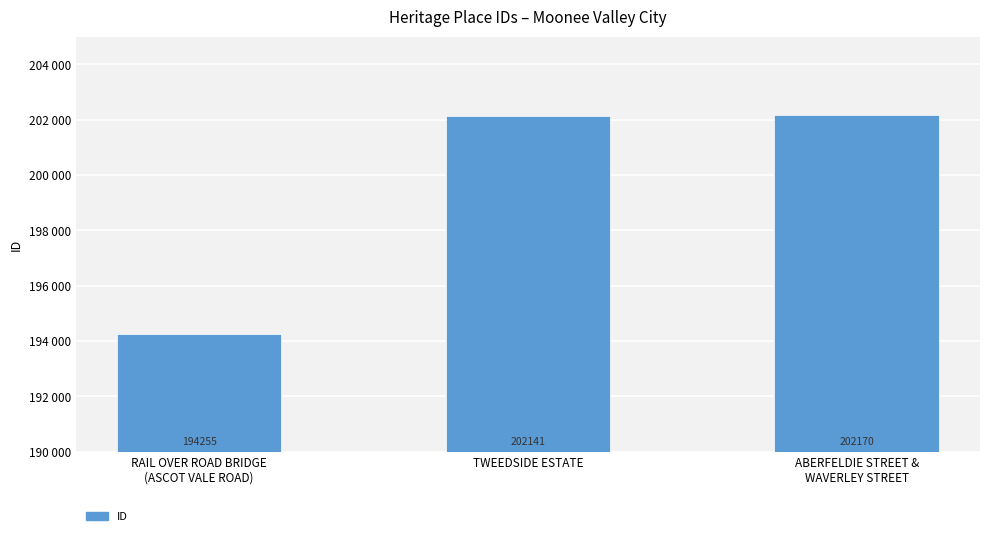

What value does the data have at RAIL OVER ROAD BRIDGE
(ASCOT VALE ROAD), to the nearest 10?

194260